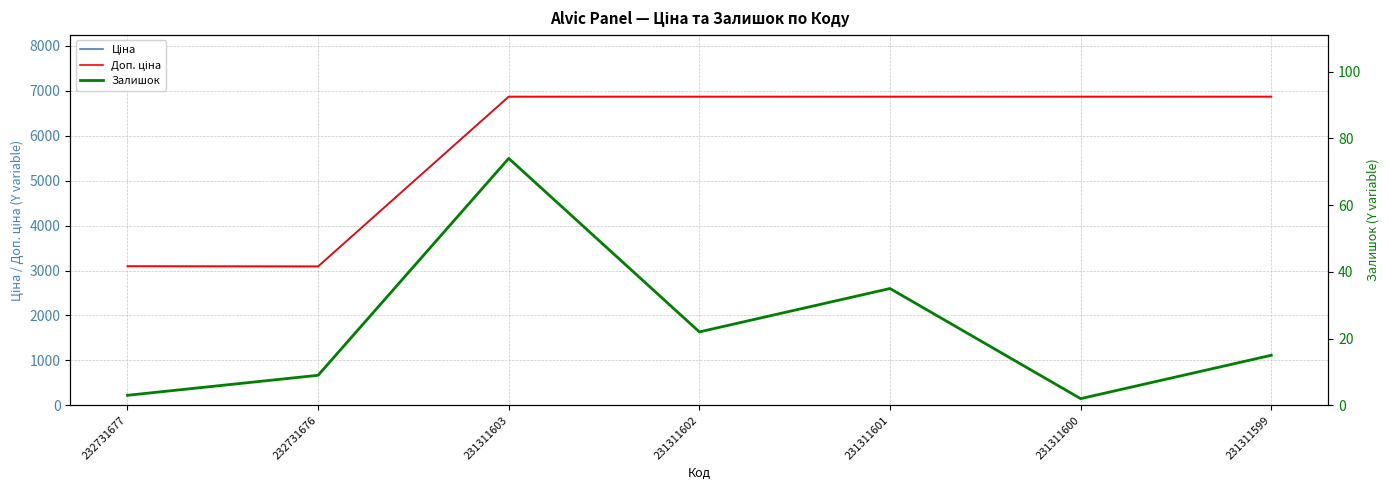

True or false: Залишок and Ціна intersect in this chart.

False